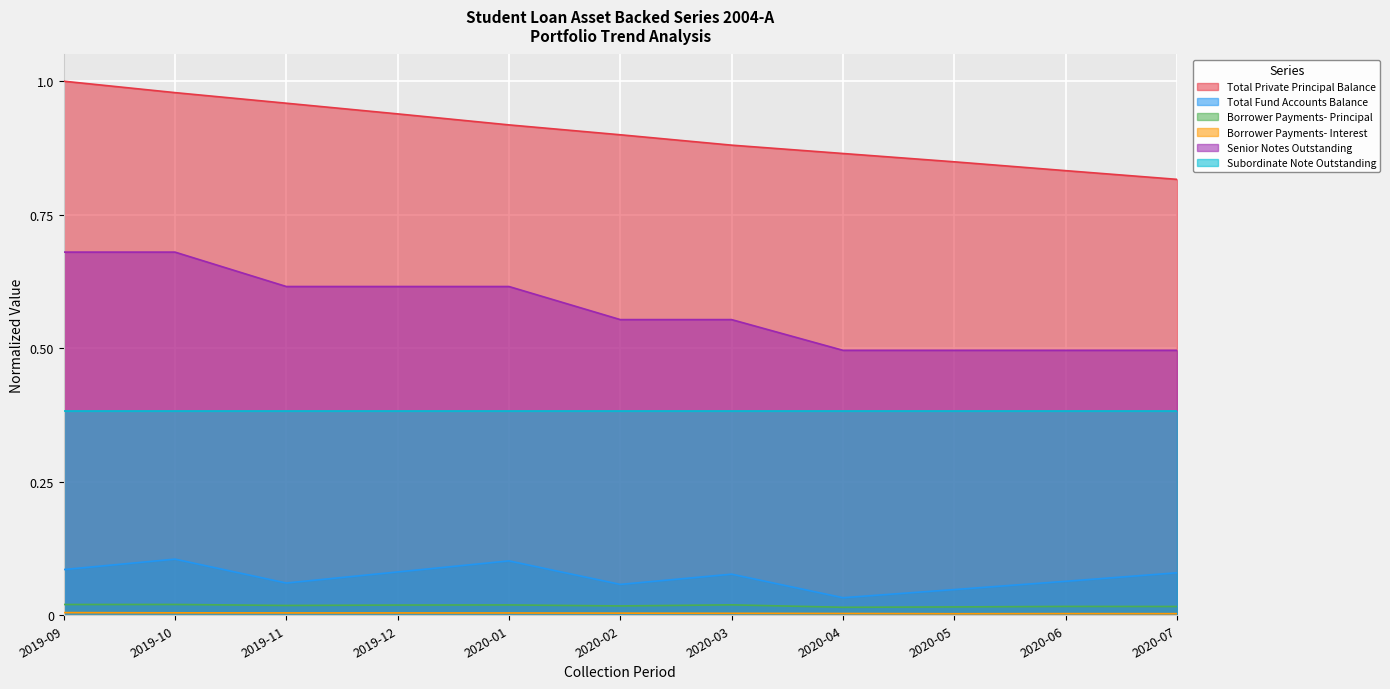

True or false: Senior Notes Outstanding has a value of 0.5 at 2020-07.

True